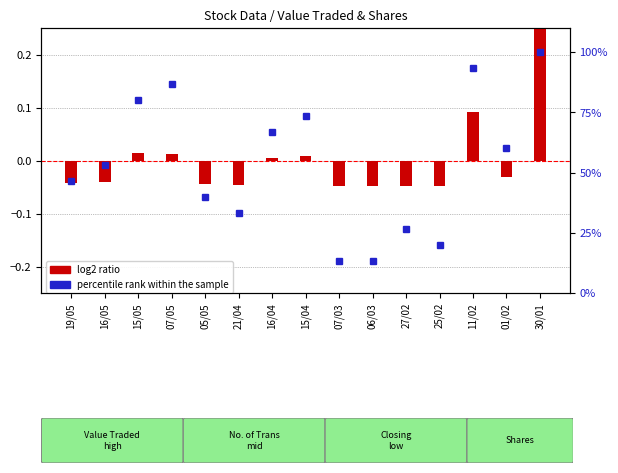

Which series has the largest range (max minus min)?

percentile rank within the sample